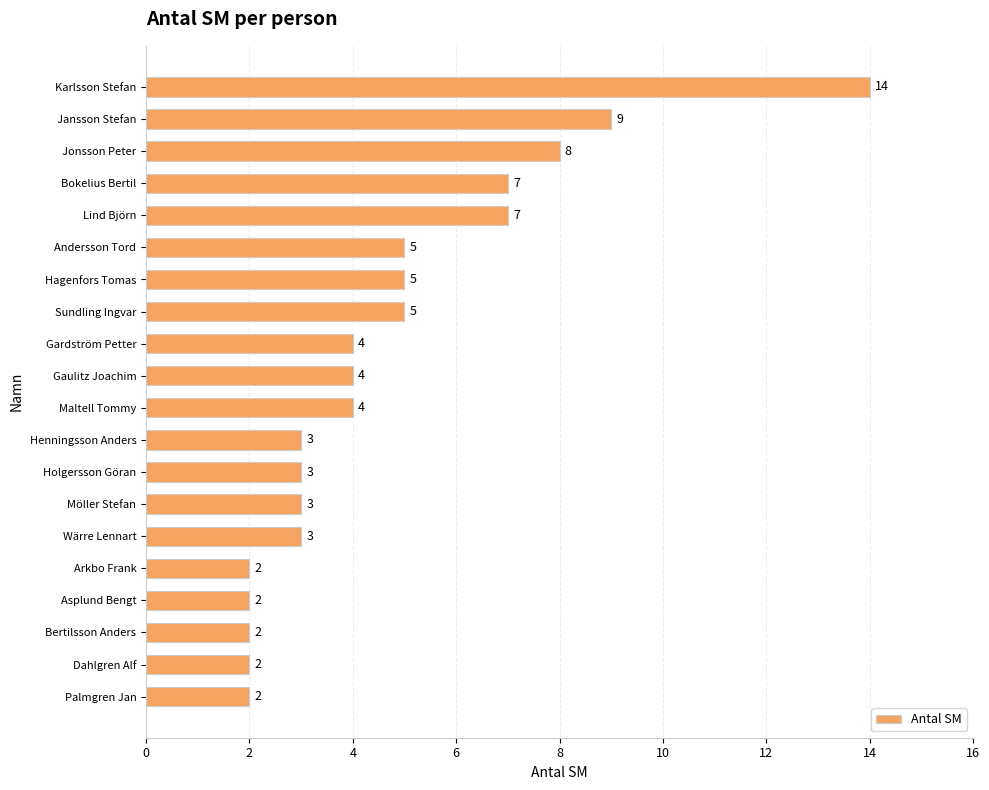

What is the difference between the second highest and minimum values?

7